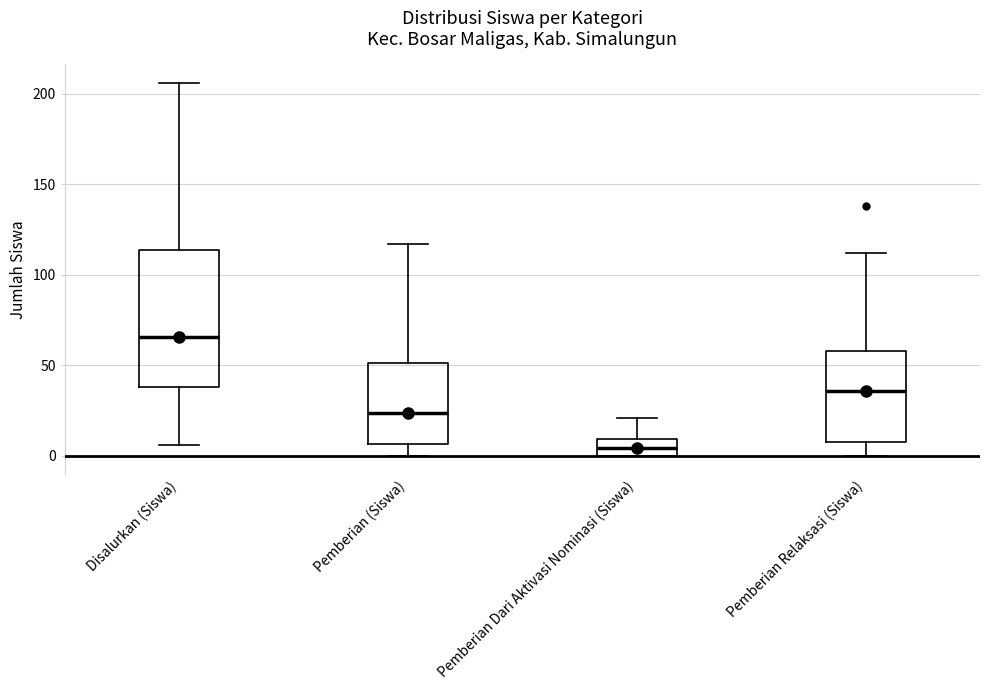

Reading left to right, read every box against the y-axis: the position of its median line, the range the box covers, and the ends of its whiskers. The values are not printed on the chart, so give them approximately, as read against the axis.

Disalurkan (Siswa): median 65, box 40 to 115, whiskers 5 to 205
Pemberian (Siswa): median 25, box 5 to 50, whiskers 0 to 115
Pemberian Dari Aktivasi Nominasi (Siswa): median 5, box 0 to 10, whiskers 0 to 20
Pemberian Relaksasi (Siswa): median 35, box 10 to 60, whiskers 0 to 110